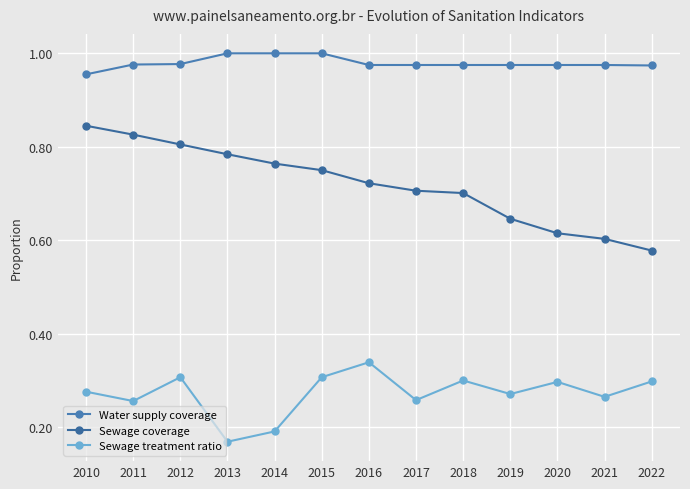

What is the sum of all Sewage coverage values?

9.3